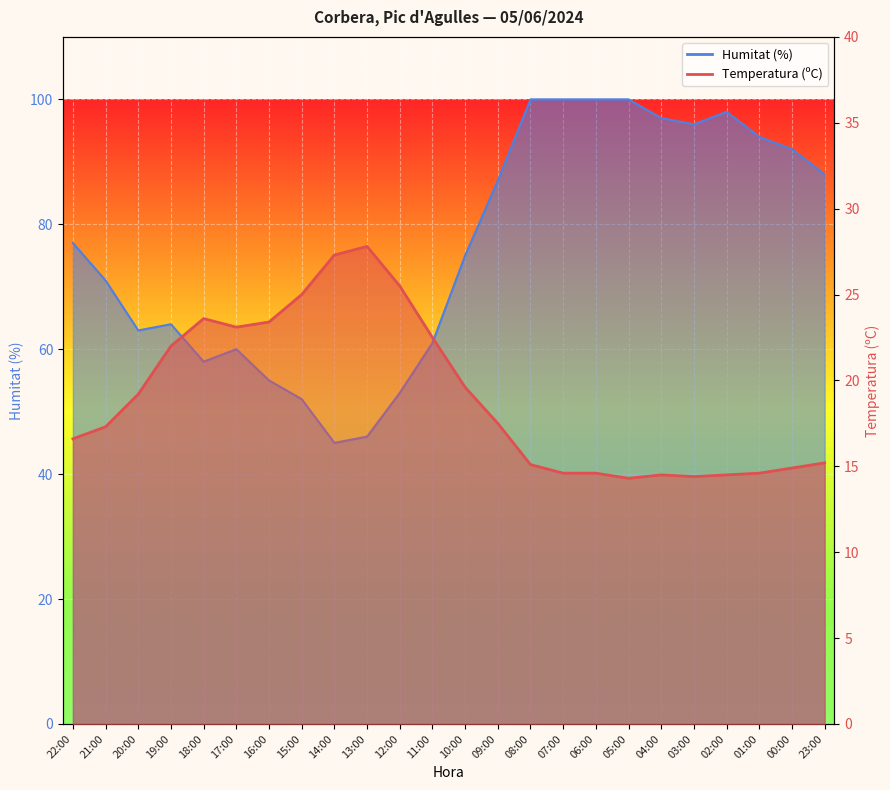

Rank the series by their maximum value, from highest to lowest.

Humitat (%), Temperatura (ºC)